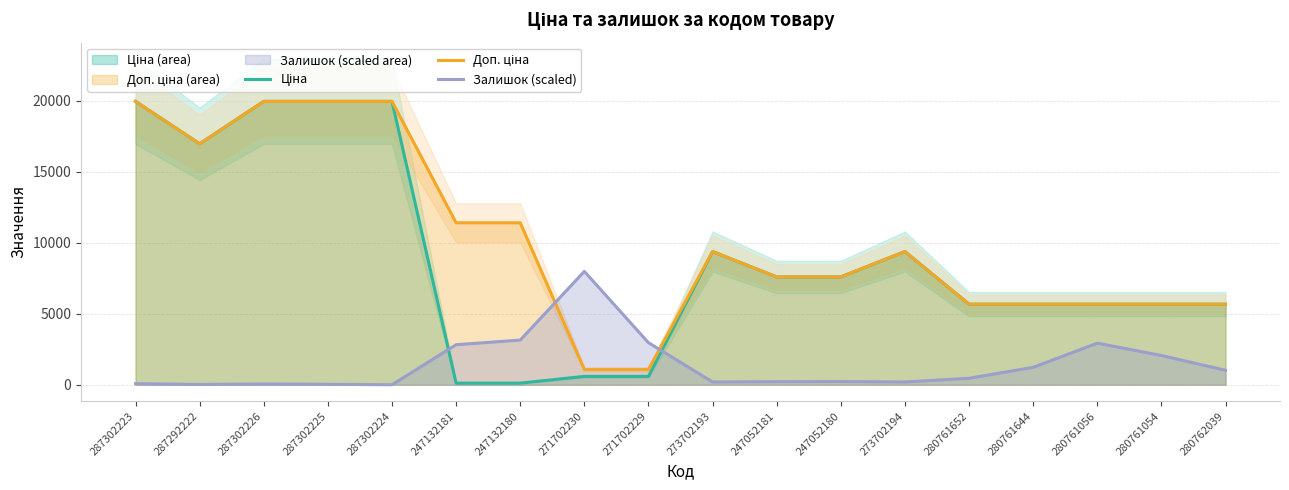

What is the maximum value shown in the chart?

19964.2